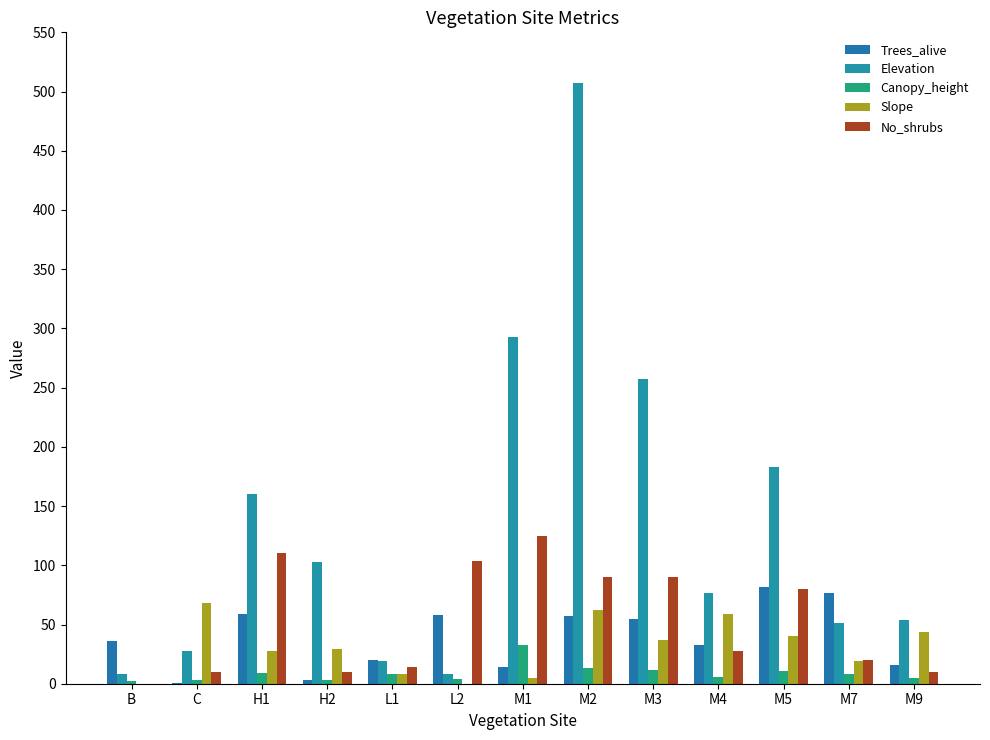

What position from the left is M9?

13